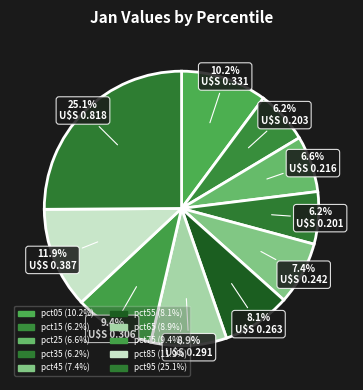

Does pct25 represent more than half of the total?

No